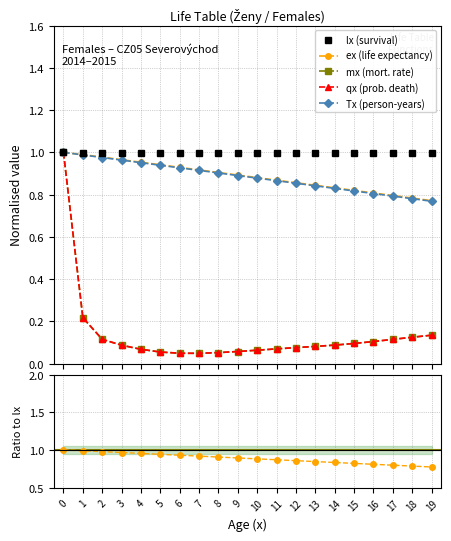

How many series are shown in this chart?

6